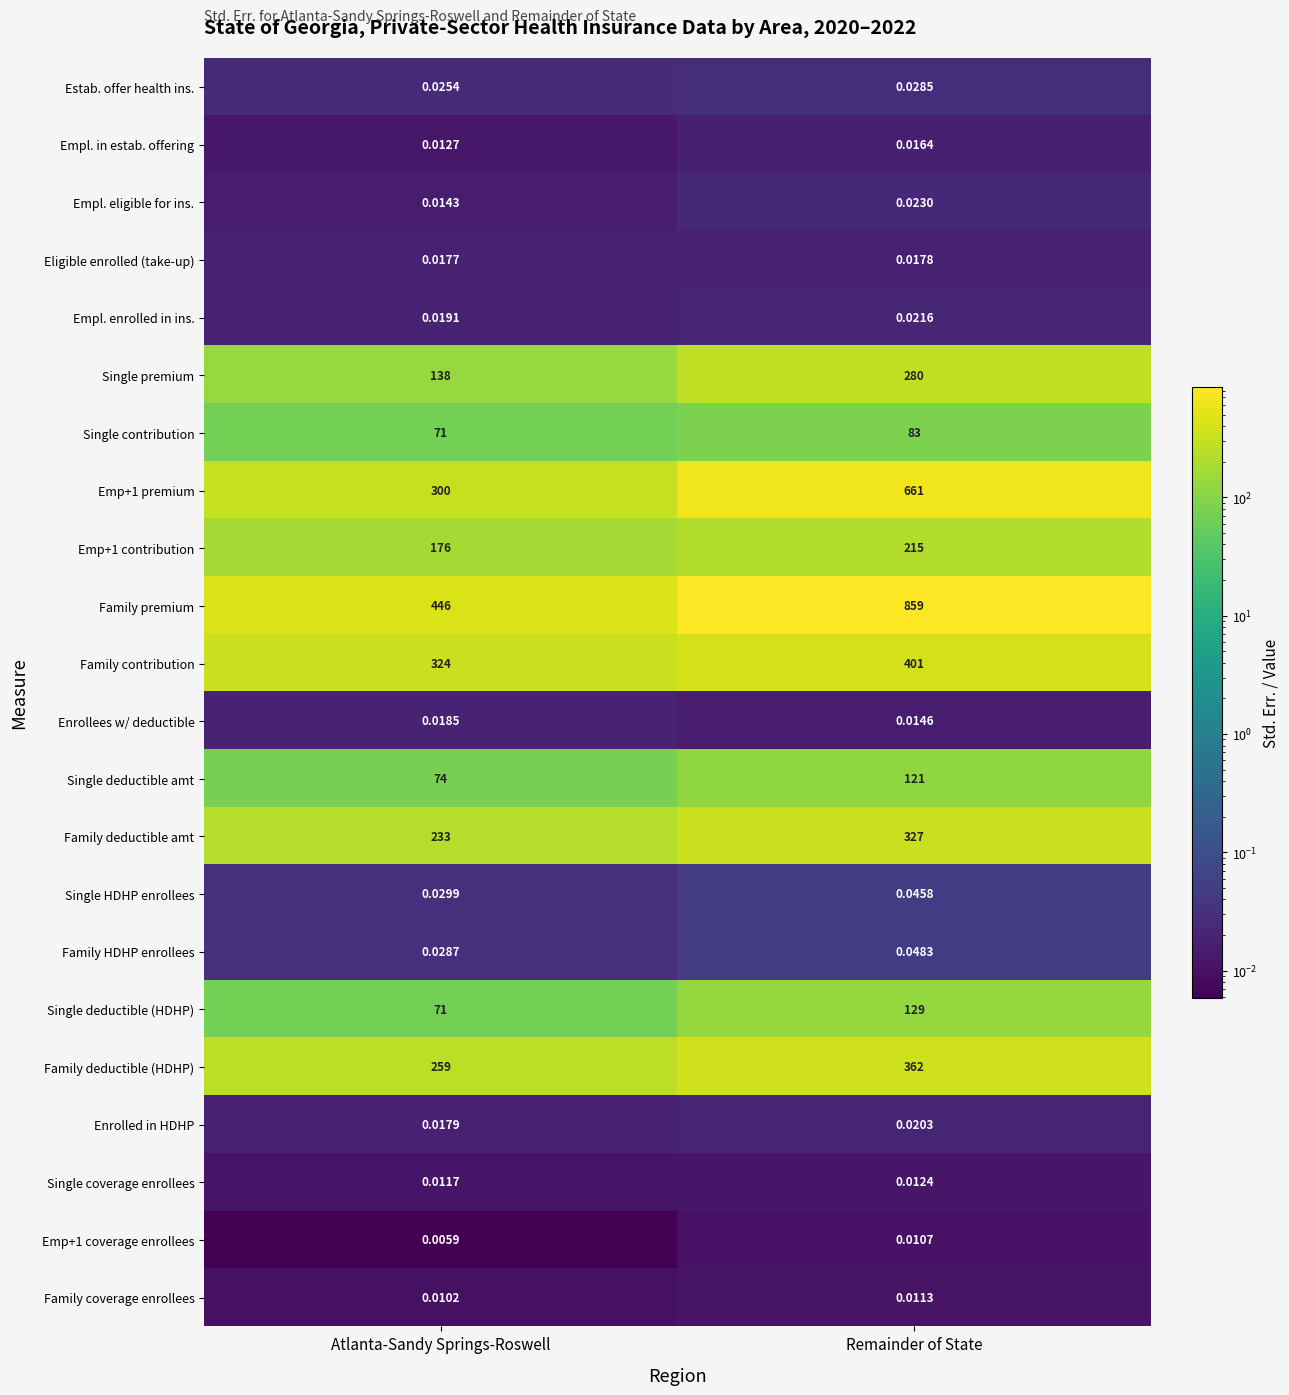

At how many categories does at least one series exceed 148?

2